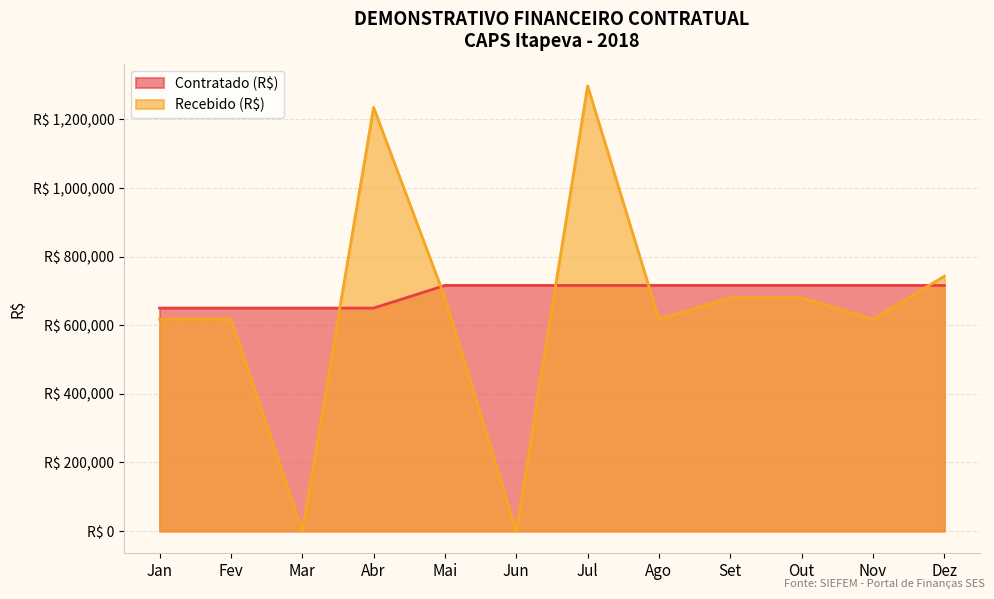

Rank the series at Fev from lowest to highest value.

Recebido (R$), Contratado (R$)